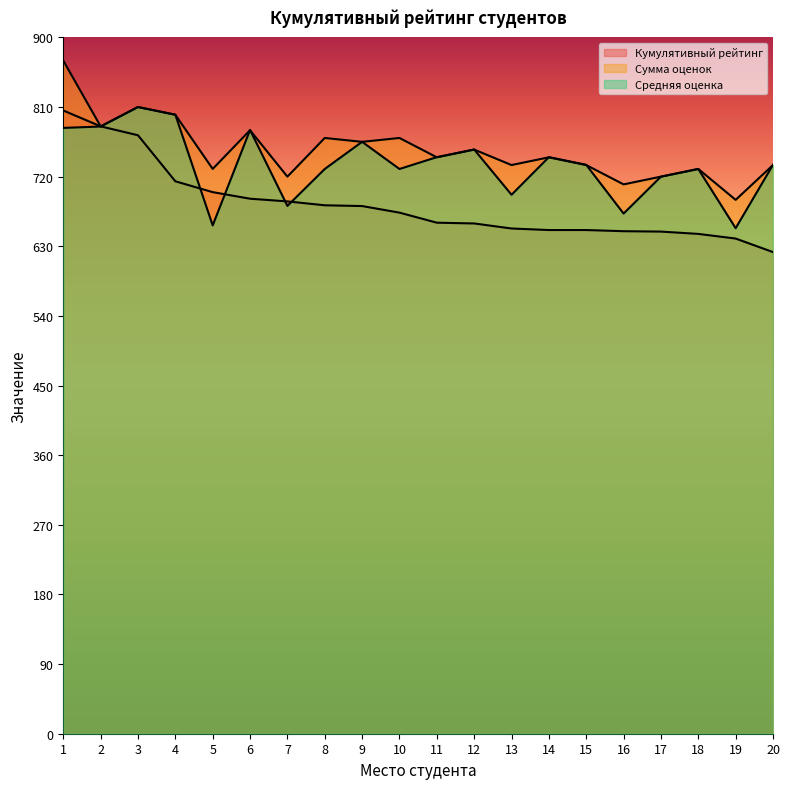

How many values in the Средняя оценка series are below 735?

9